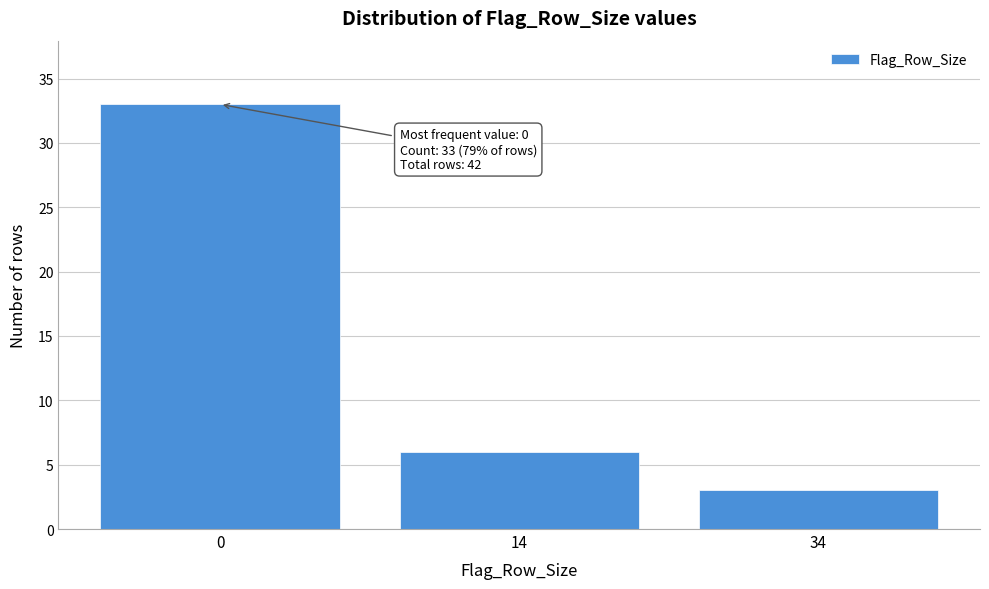

Reading right to left, what are all the values shown in this chart?

3	6	33